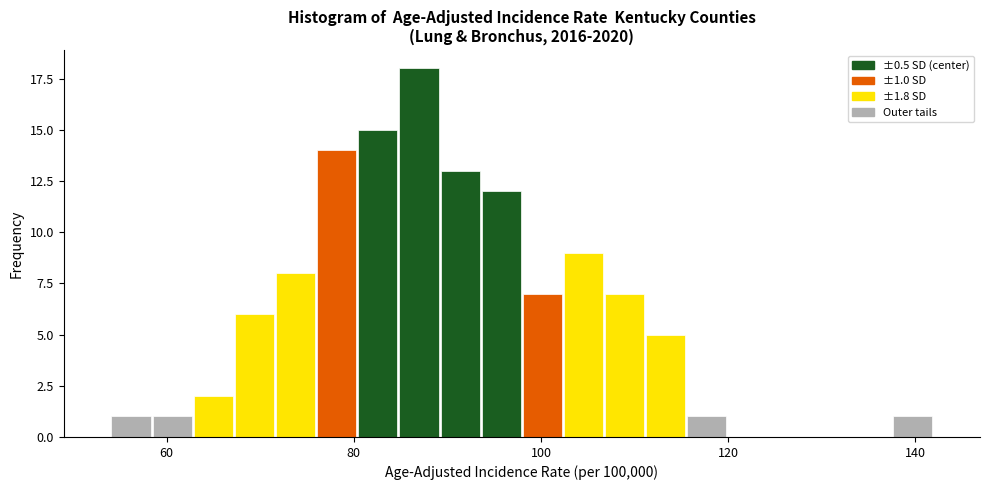

Around what value on the x-axis is the tallest bar? Give the approximate position of its centre, as read against the axis.

86